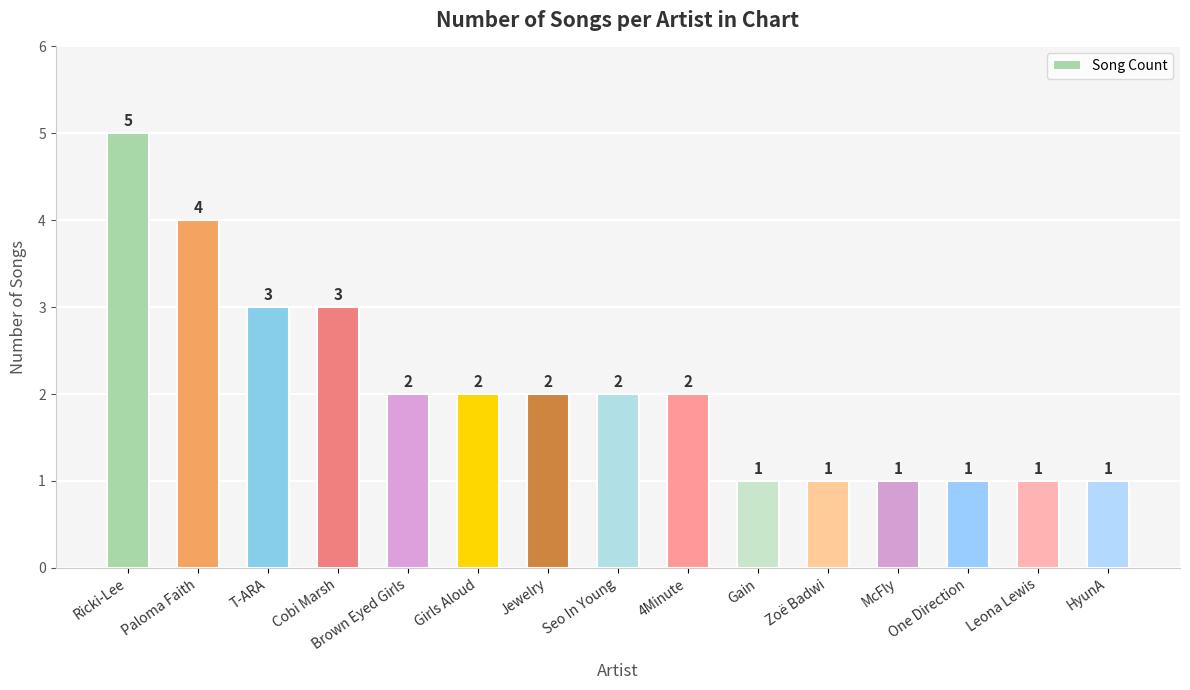

How many distinct data groups are displayed?

1